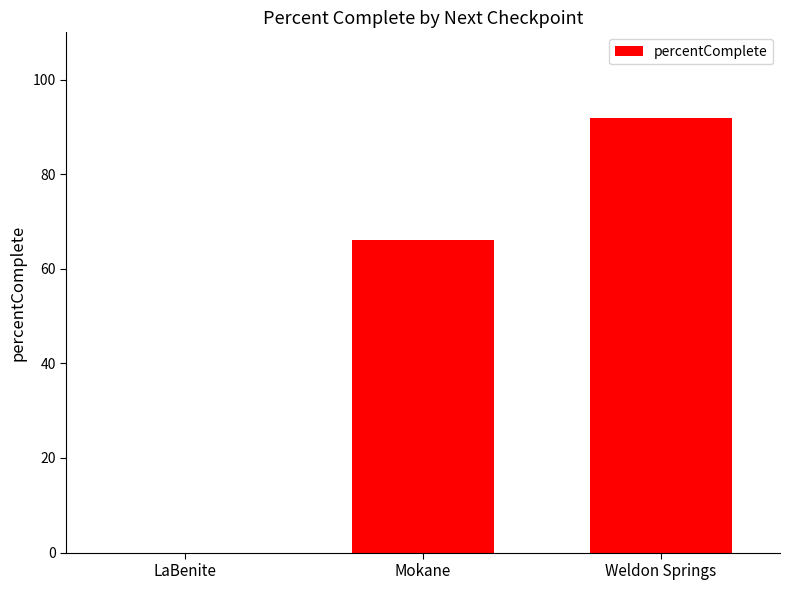

Count the number of categories in the chart.

3